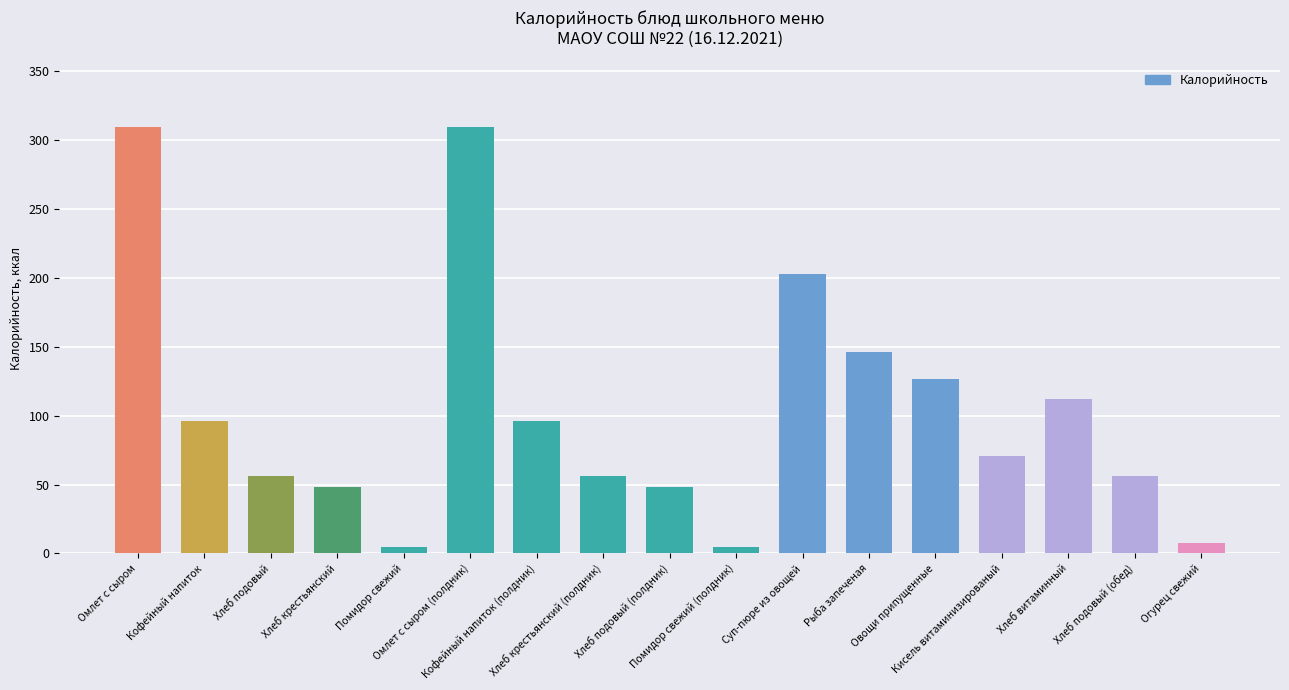

What is the greatest value displayed?

309.6